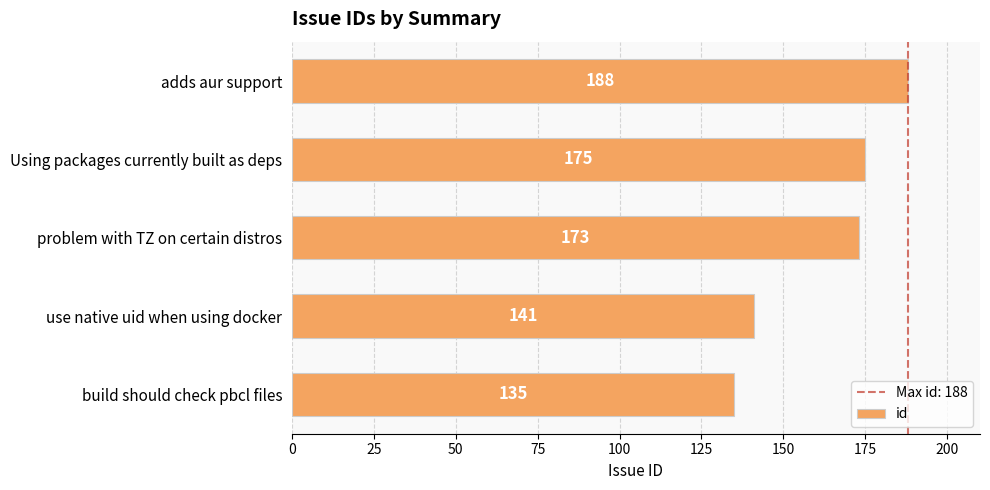

The chart shows a value of 135 at build should check pbcl files. True or false?

True